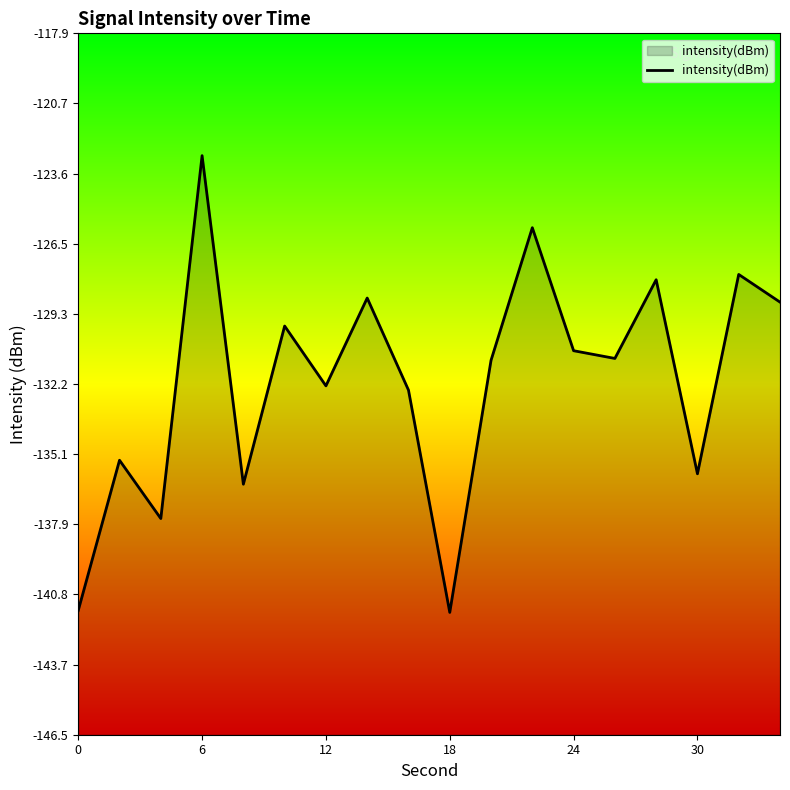

The chart shows a value of -167.5 at 6. True or false?

False